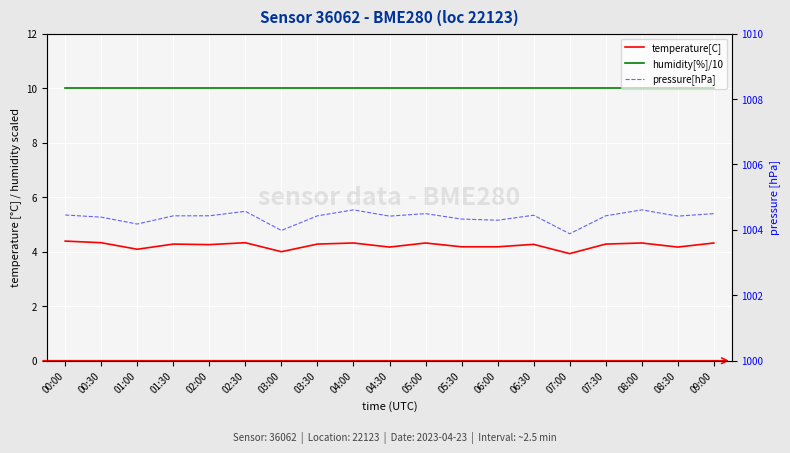

At which category does pressure[hPa] reach its first local peak?

02:30